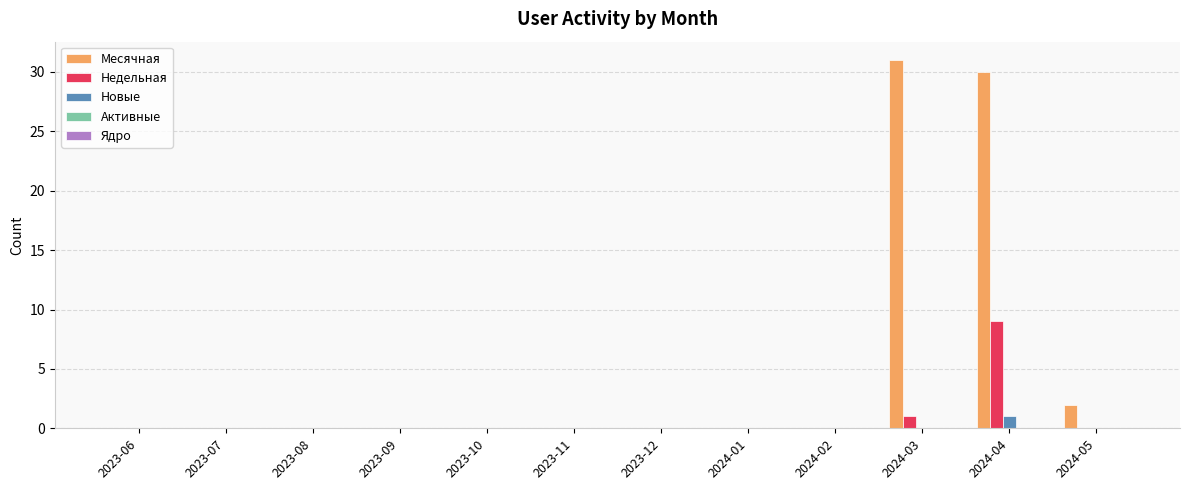

Which series has the largest total across all categories?

Месячная